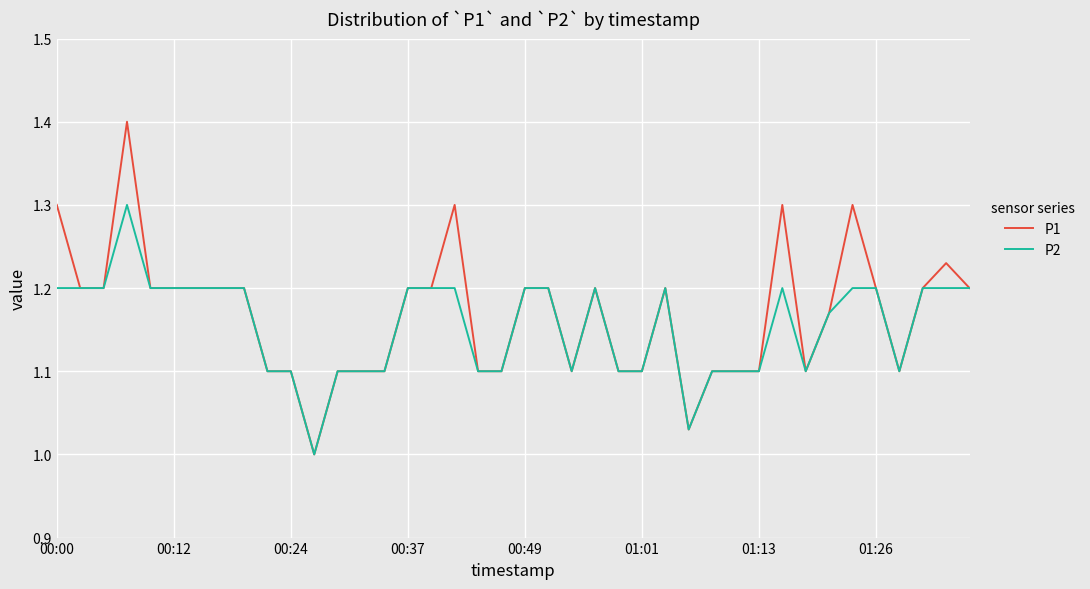

What is the difference between the maximum and minimum values in the P1 series?

0.4